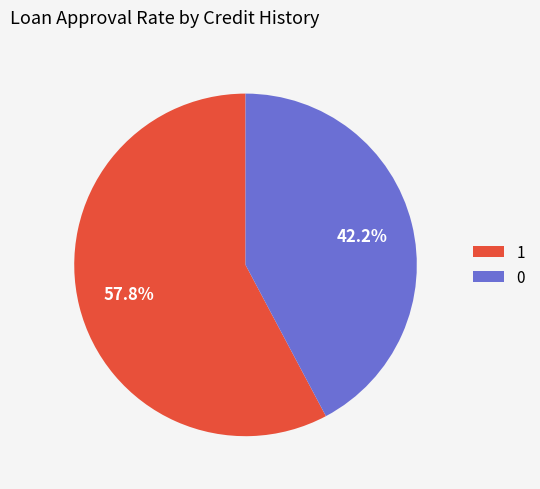

Is 0 the majority of the pie?

No